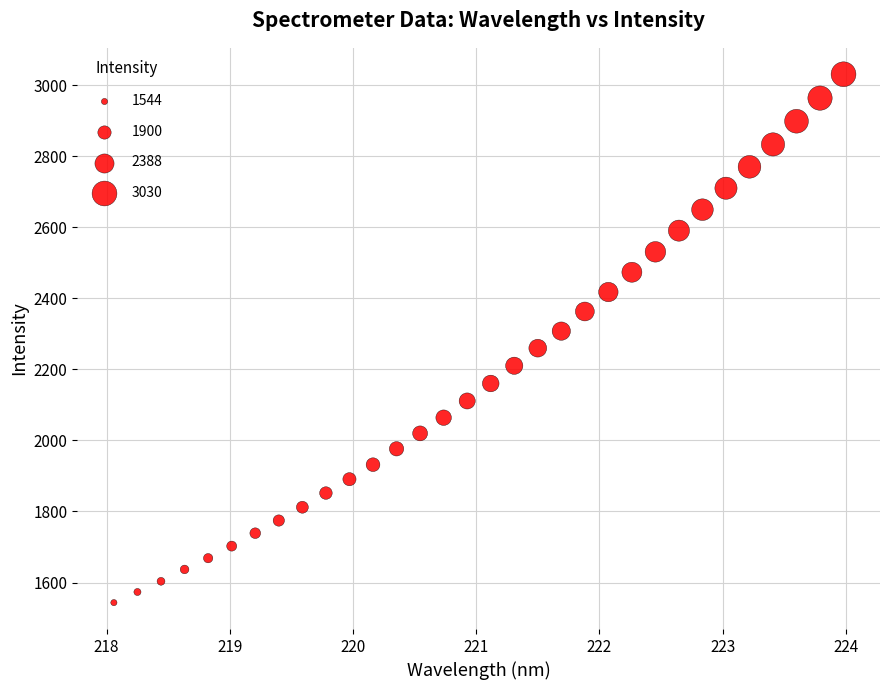

What is the range of Y values (max minus min)?

1486.7